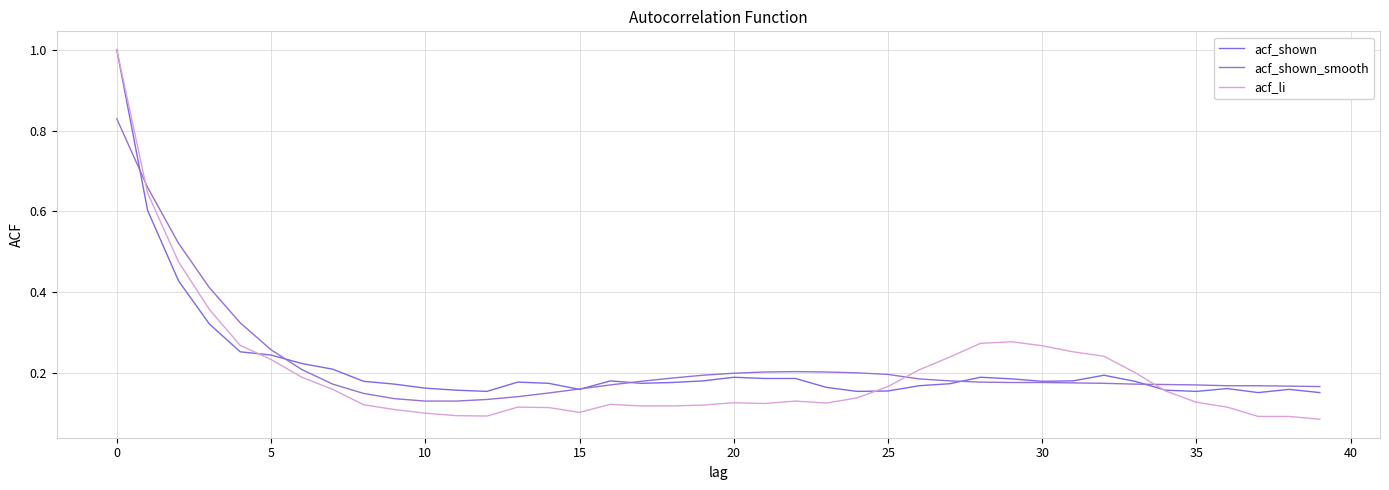

What is the difference between the maximum and second lowest values in the acf_shown_smooth series?

0.7